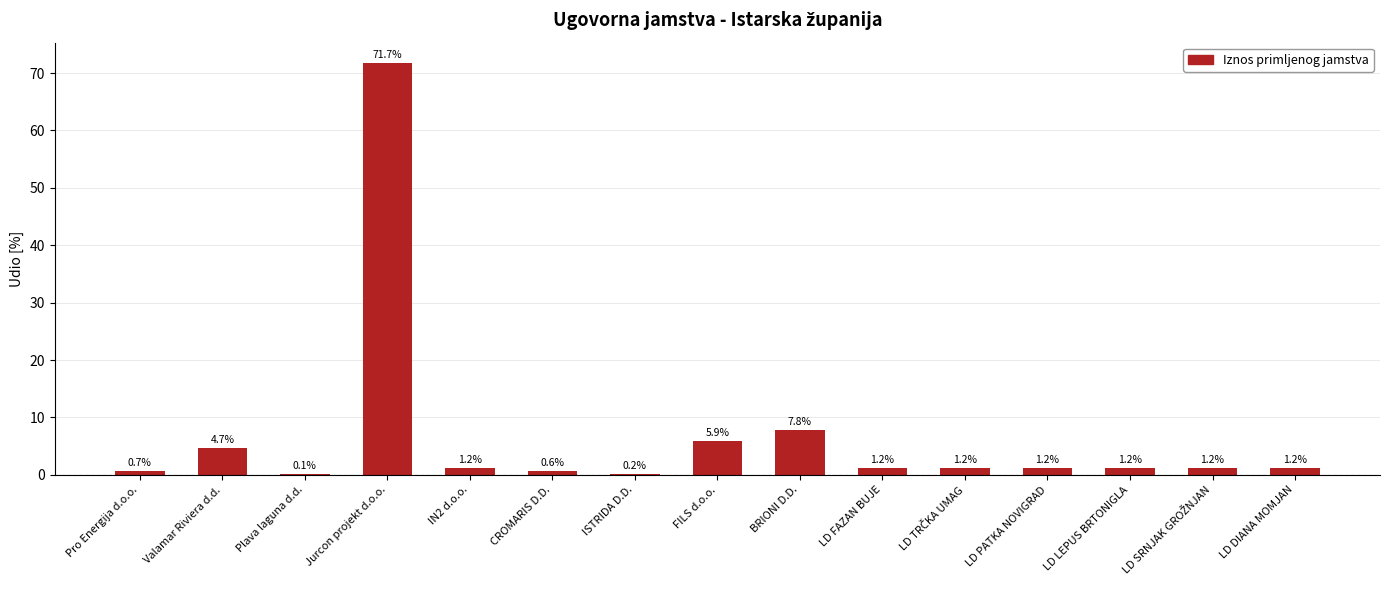

What is the change in value from Valamar Riviera d.d. to LD DIANA MOMJAN?

-3.5